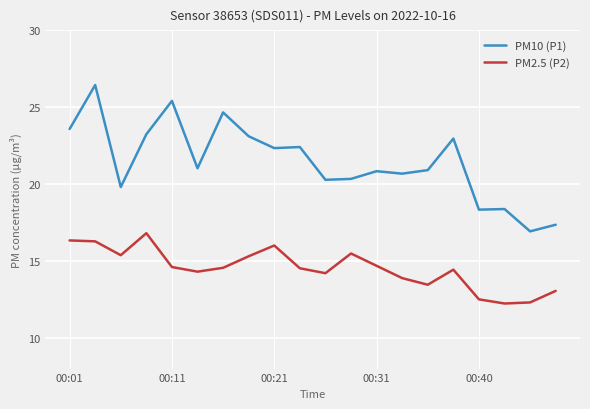

Which series has the largest range (max minus min)?

PM10 (P1)